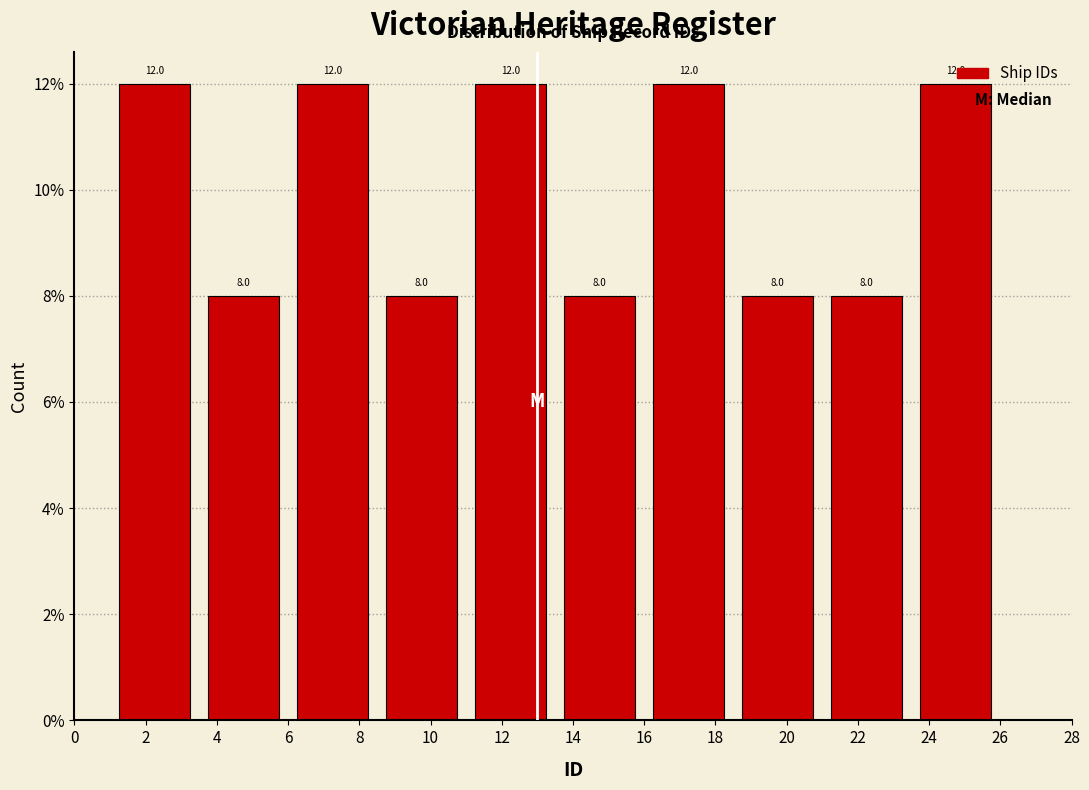

Reading left to right, list every bar in this chart as the range it spans on the x-axis followed by its height.

1.0 to 3.5: 12.0
3.5 to 6.0: 8.0
6.0 to 8.5: 12.0
8.5 to 11.0: 8.0
11.0 to 13.5: 12.0
13.5 to 16.0: 8.0
16.0 to 18.5: 12.0
18.5 to 21.0: 8.0
21.0 to 23.5: 8.0
23.5 to 26.0: 12.0